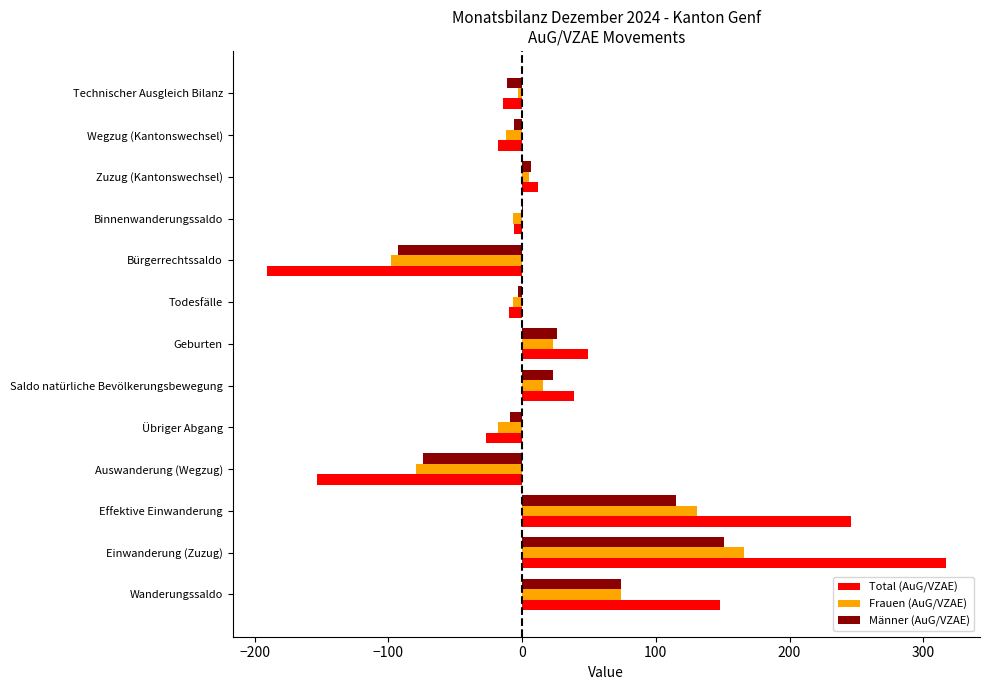

At which category does the chart reach its peak across all series?

Einwanderung (Zuzug)